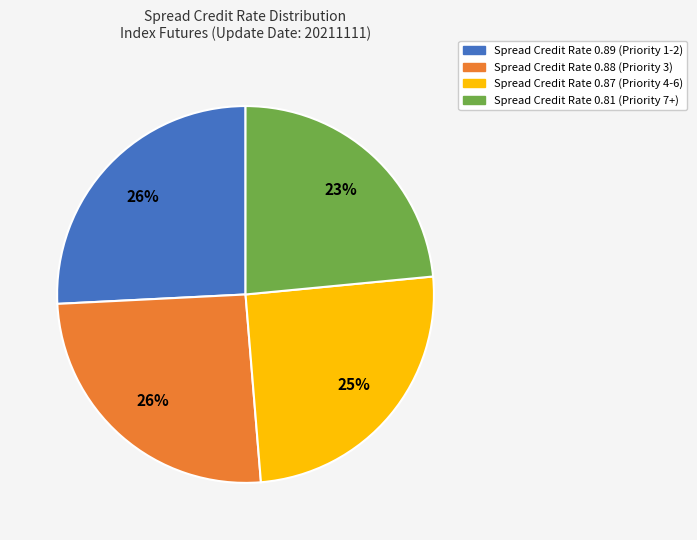

To the nearest percent, what portion does Spread Credit Rate 0.88 (Priority 3) represent?

26%